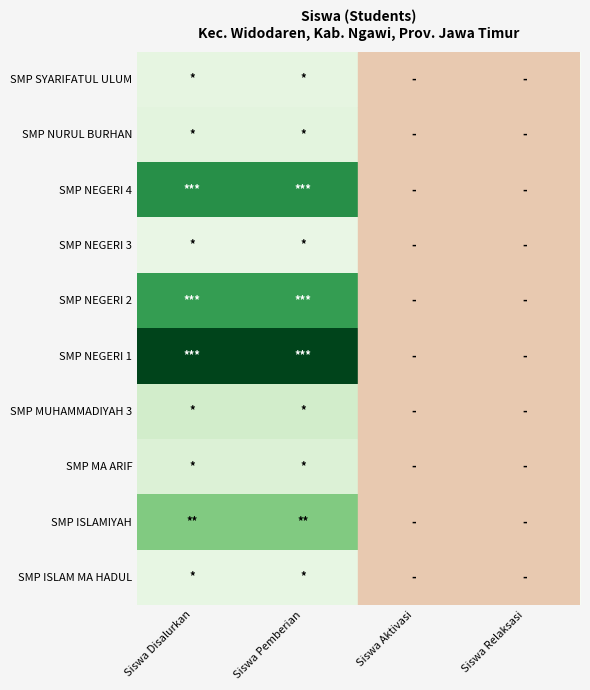

Reading right to left, list all the values displayed in this chart.

SMP ISLAM MA HADUL: Siswa Relaksasi=0	Siswa Aktivasi=0	Siswa Pemberian=10	Siswa Disalurkan=10
SMP ISLAMIYAH: Siswa Relaksasi=0	Siswa Aktivasi=0	Siswa Pemberian=43	Siswa Disalurkan=43
SMP MA ARIF: Siswa Relaksasi=0	Siswa Aktivasi=0	Siswa Pemberian=15	Siswa Disalurkan=15
SMP MUHAMMADIYAH 3: Siswa Relaksasi=0	Siswa Aktivasi=0	Siswa Pemberian=19	Siswa Disalurkan=19
SMP NEGERI 1: Siswa Relaksasi=0	Siswa Aktivasi=0	Siswa Pemberian=93	Siswa Disalurkan=93
SMP NEGERI 2: Siswa Relaksasi=0	Siswa Aktivasi=0	Siswa Pemberian=63	Siswa Disalurkan=63
SMP NEGERI 3: Siswa Relaksasi=0	Siswa Aktivasi=0	Siswa Pemberian=9	Siswa Disalurkan=9
SMP NEGERI 4: Siswa Relaksasi=0	Siswa Aktivasi=0	Siswa Pemberian=68	Siswa Disalurkan=68
SMP NURUL BURHAN: Siswa Relaksasi=0	Siswa Aktivasi=0	Siswa Pemberian=12	Siswa Disalurkan=12
SMP SYARIFATUL ULUM: Siswa Relaksasi=0	Siswa Aktivasi=0	Siswa Pemberian=11	Siswa Disalurkan=11